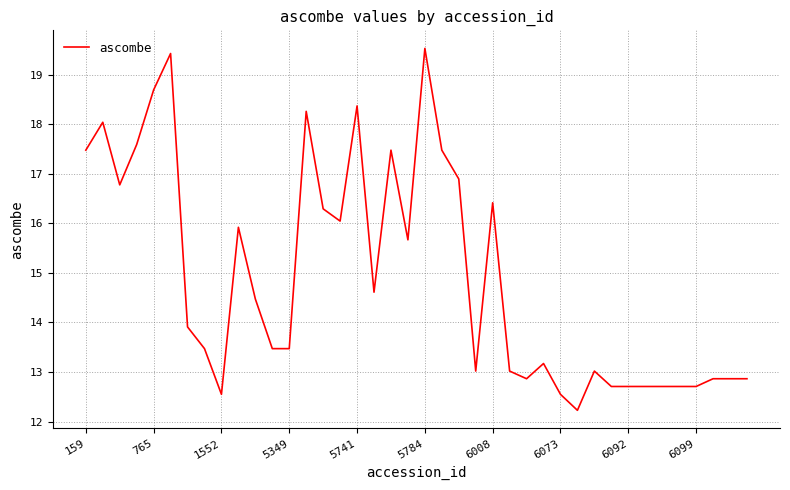

What is the maximum value shown in the chart?

19.5